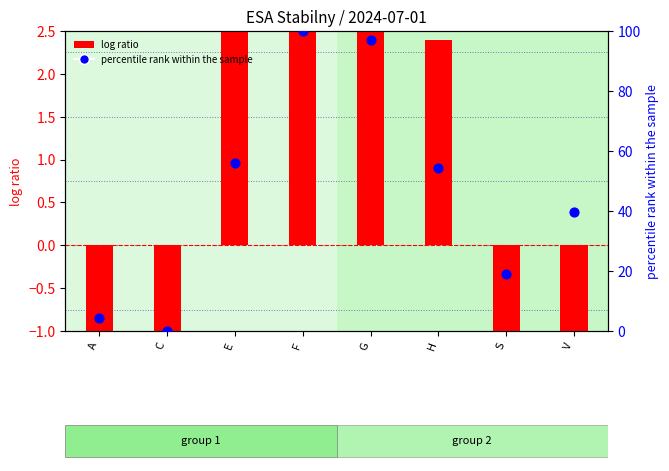

What is the total value across all series at E?

58.9